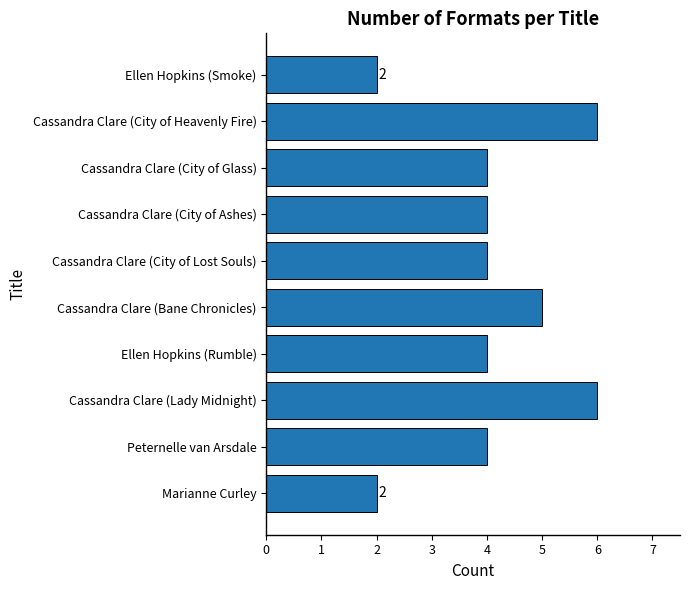

Does the chart contain stacked bars?

No